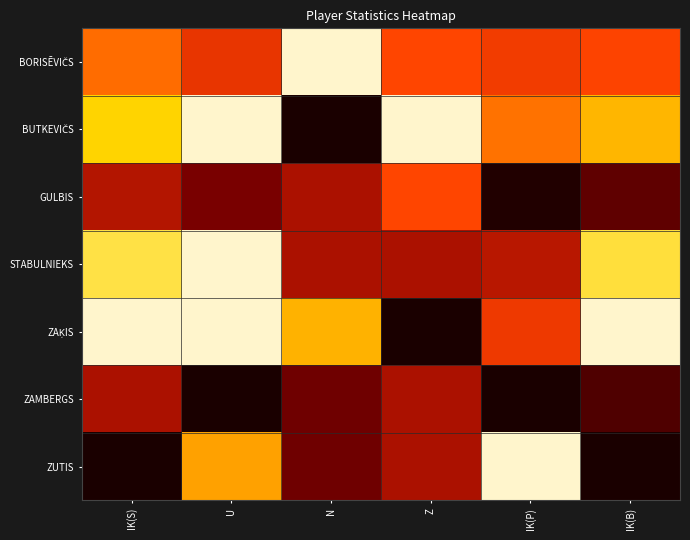

Count the number of data series in this chart.

7